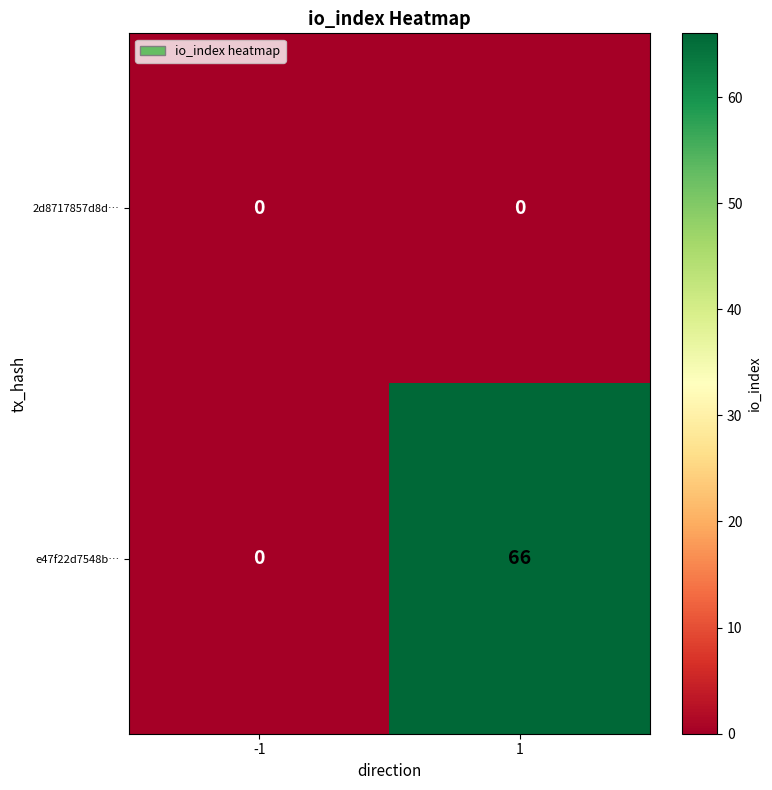

True or false: e47f22d7548b… has a value of 66 at 1.

True